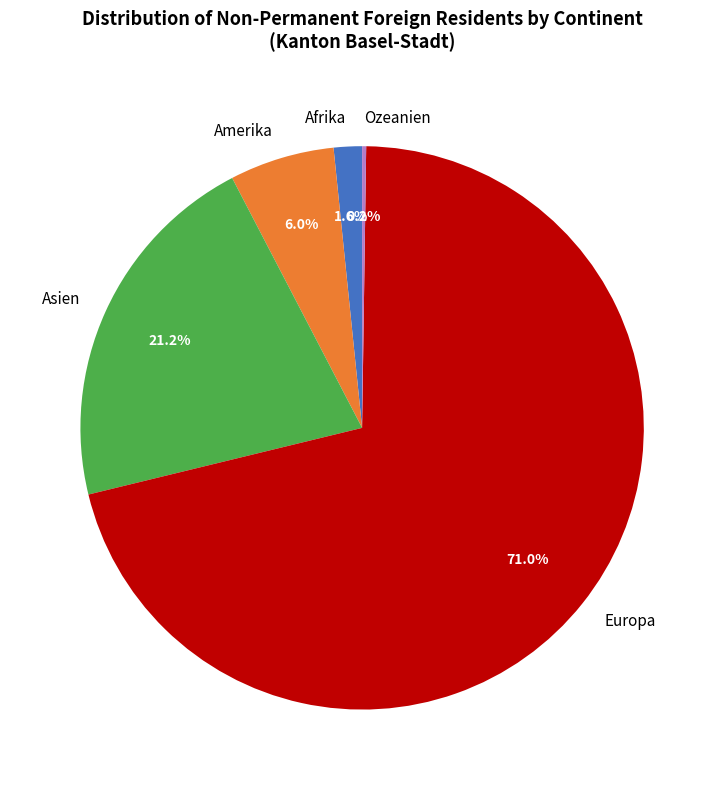

What percentage is NOT represented by Afrika?

98.4%